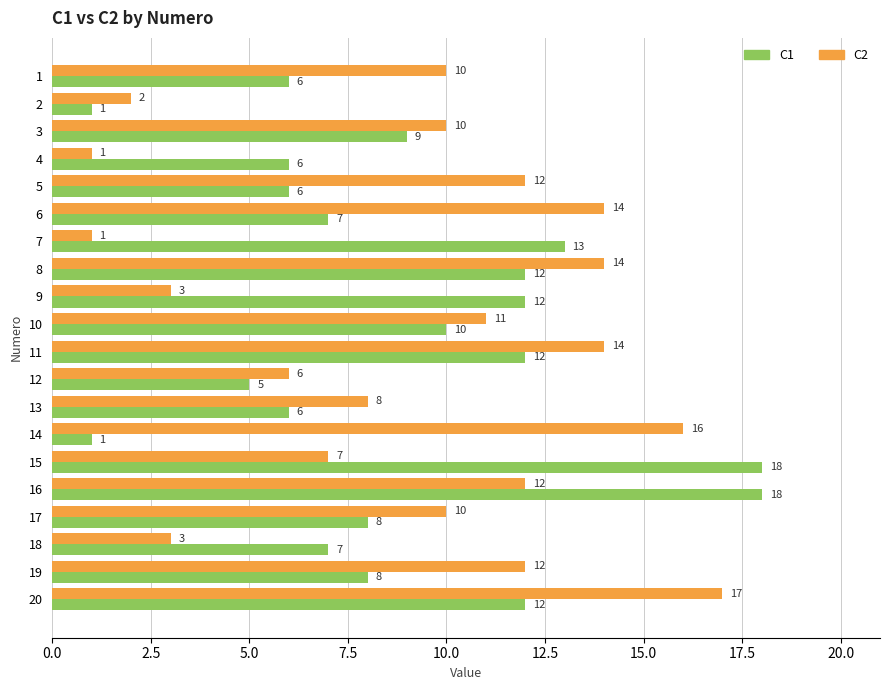

At which label is C1 closest to 9?

3